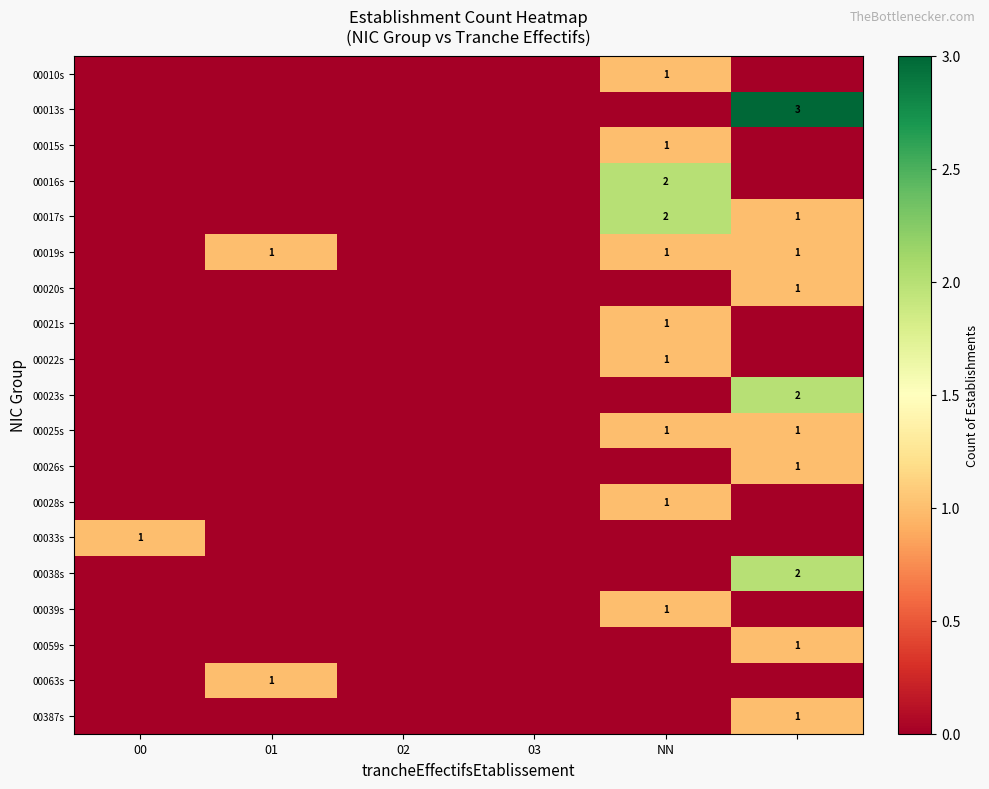

Is it true that 00015s equals 1 at NN?

True